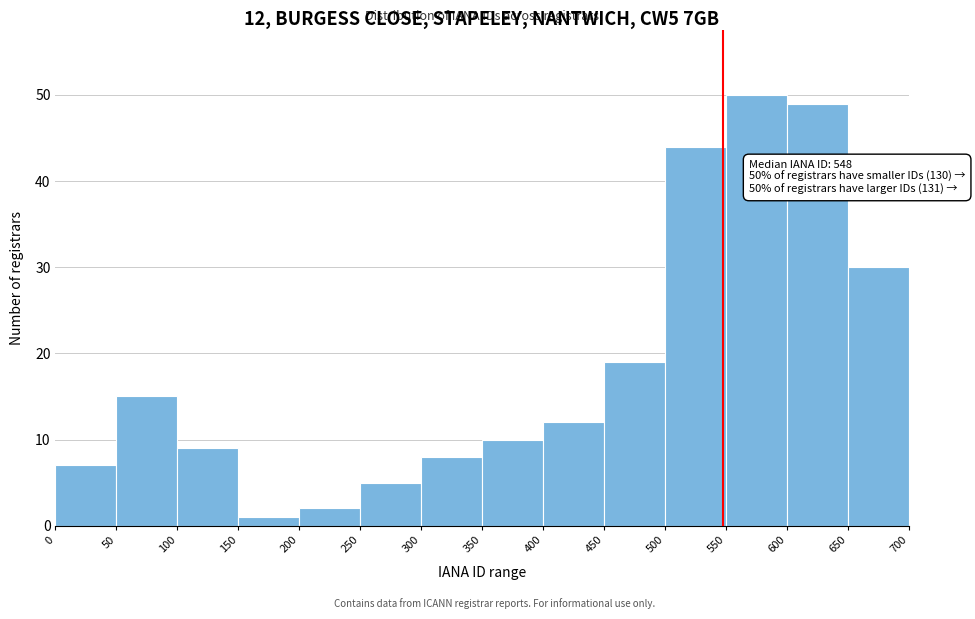

Over which range of the x-axis is the bar tallest?

550 to 600